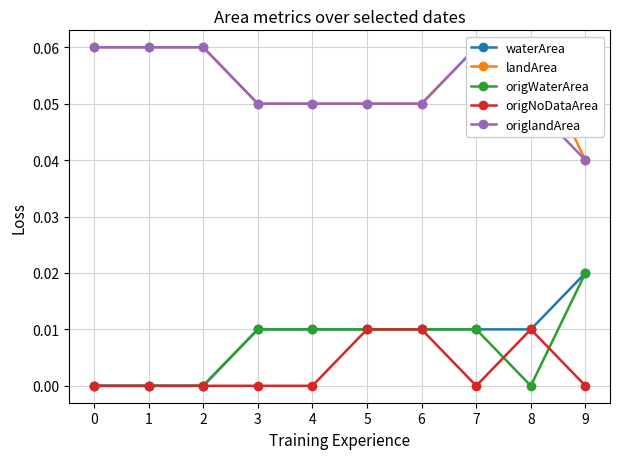

What is the sum of all landArea values?

0.5